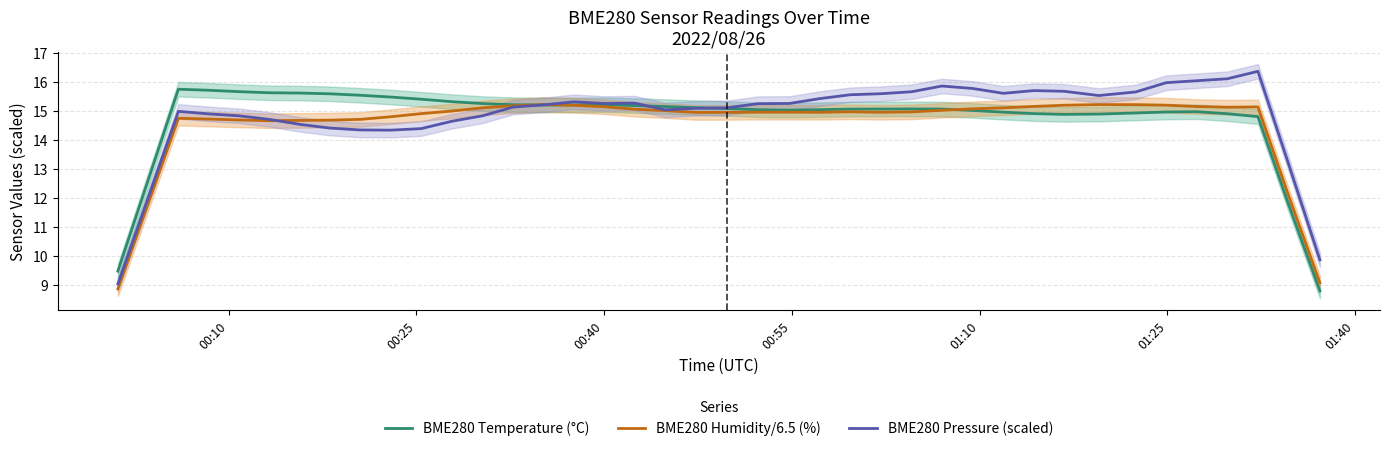

What is the highest value of the BME280 Temperature (°C) series?

15.7